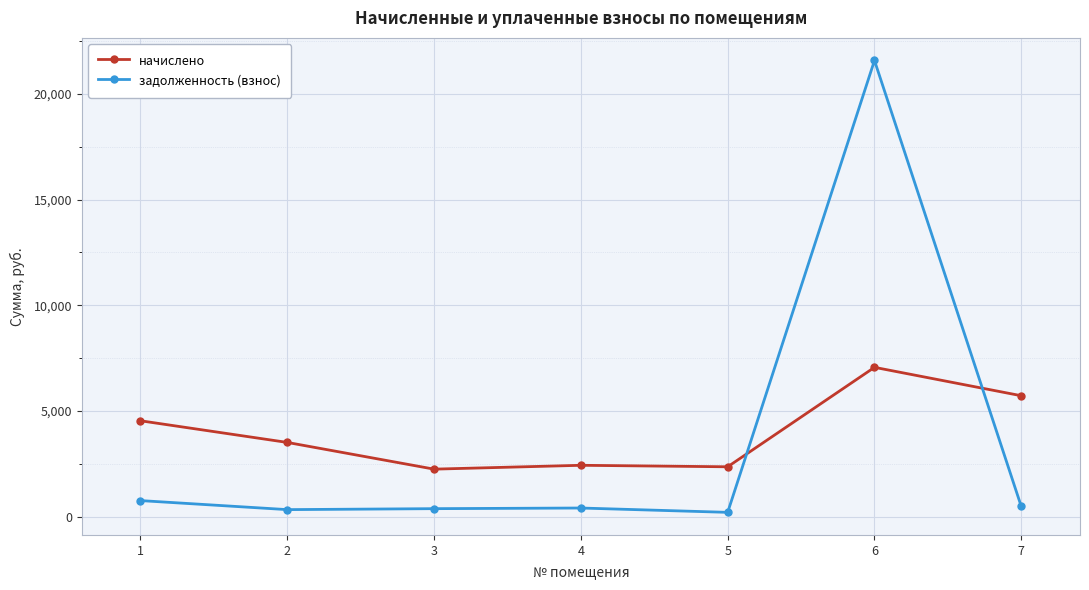

What is the spread (max minus min) of values at 1?

3776.7